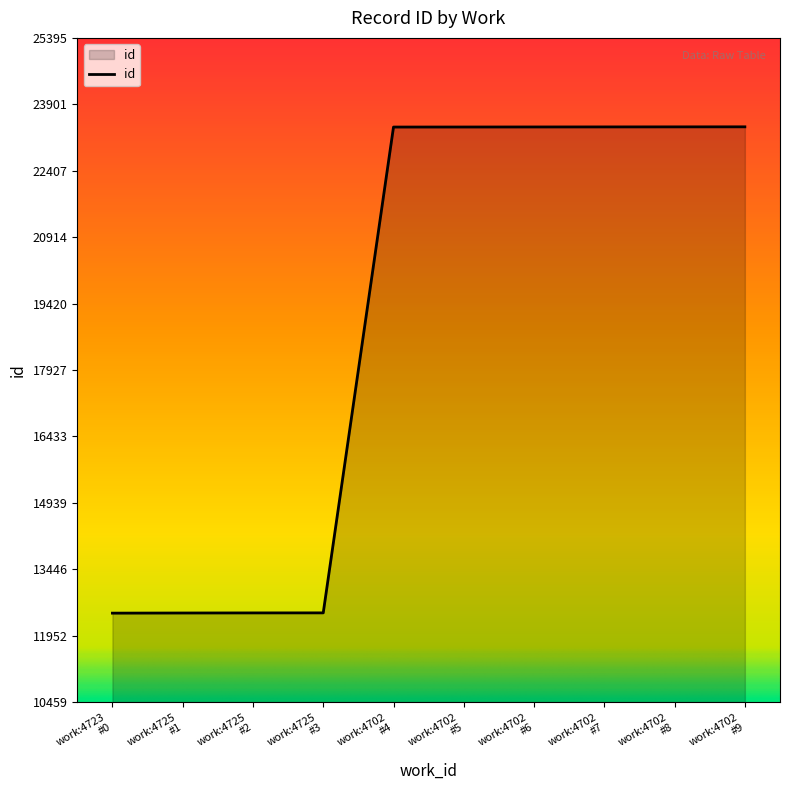

What is the minimum value shown in the chart?

12459